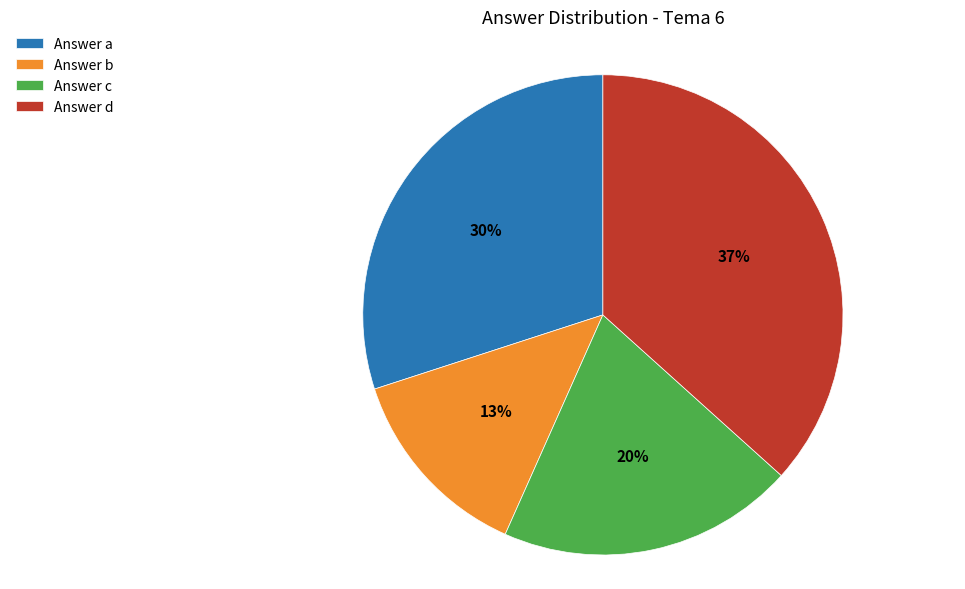

Combined, do Answer c and Answer b account for over 50%?

No